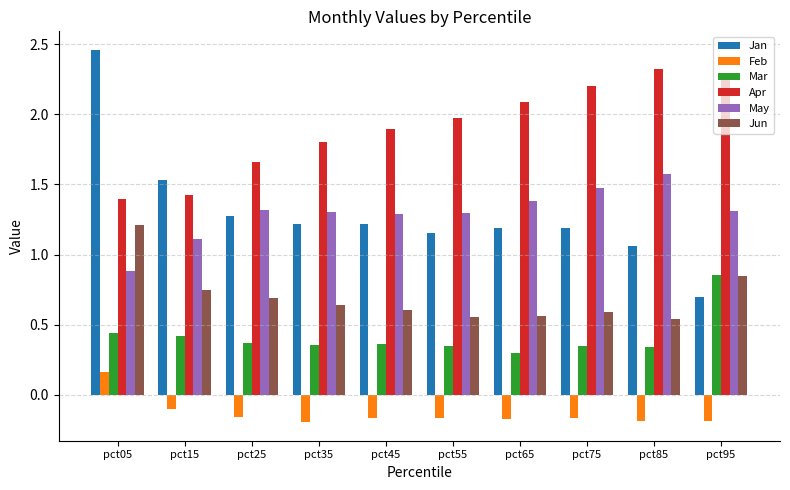

How many Mar values are between 0 and 1?

10